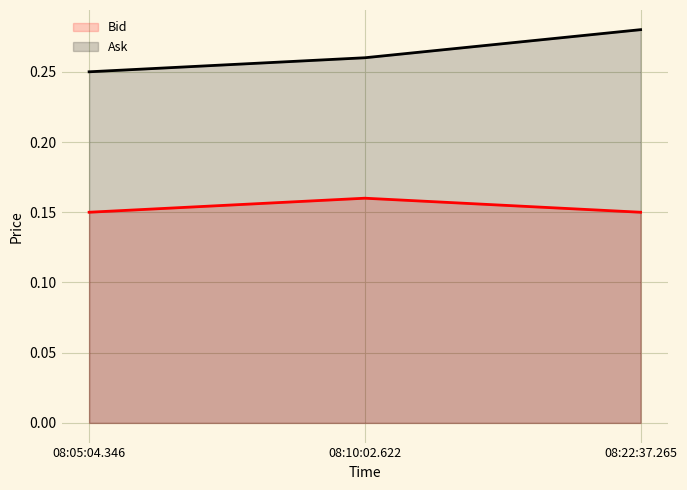

Is it true that Bid equals 0.1 at 08:22:37.265?

False